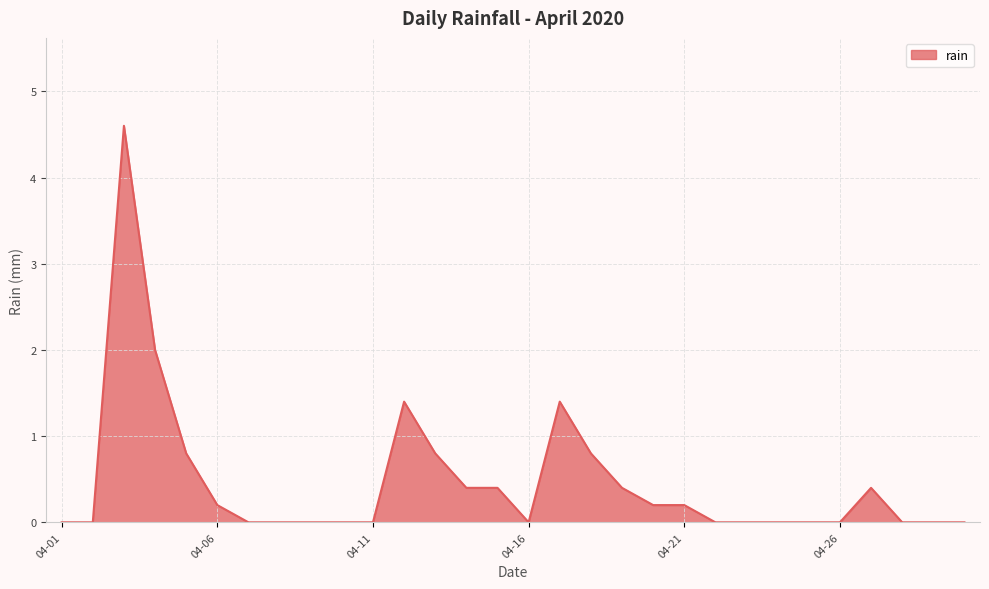

What is the sum of all values?

14.0